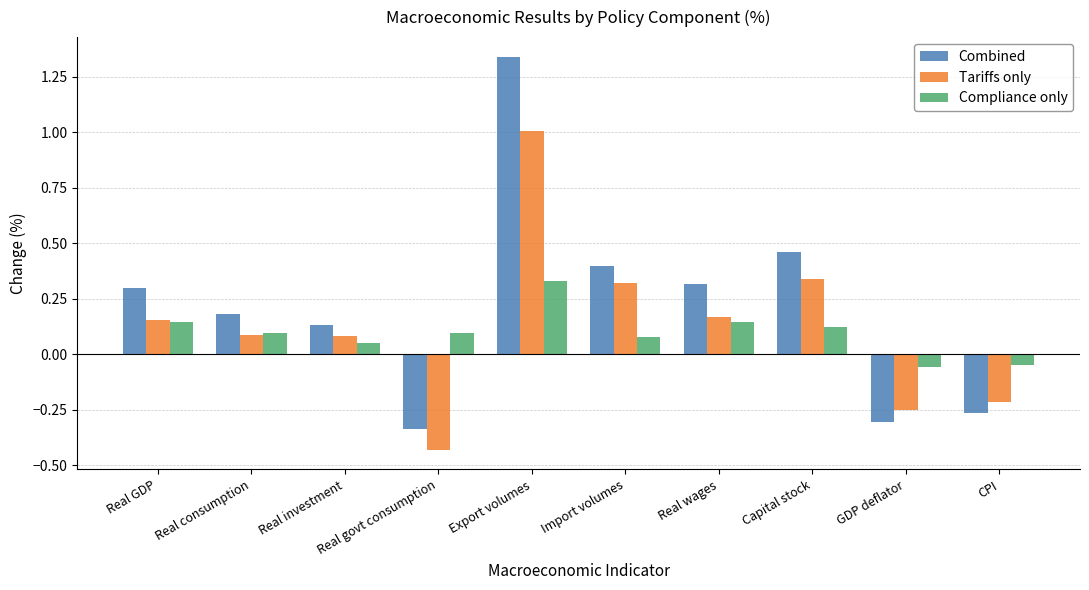

The Tariffs only series shows 0.6 at Capital stock. True or false?

False